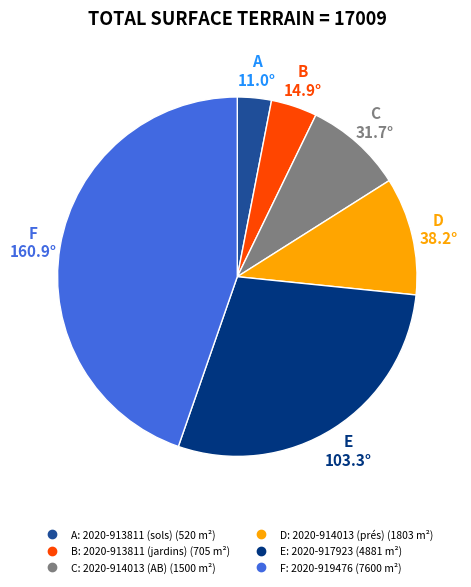

Is there any slice that represents more than half of the pie?

No